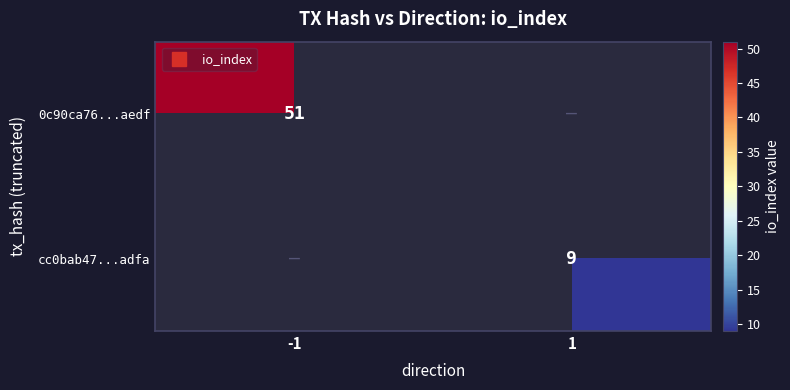

List the labels in order of 0c90ca76...aedf value, smallest first.

-1, 1